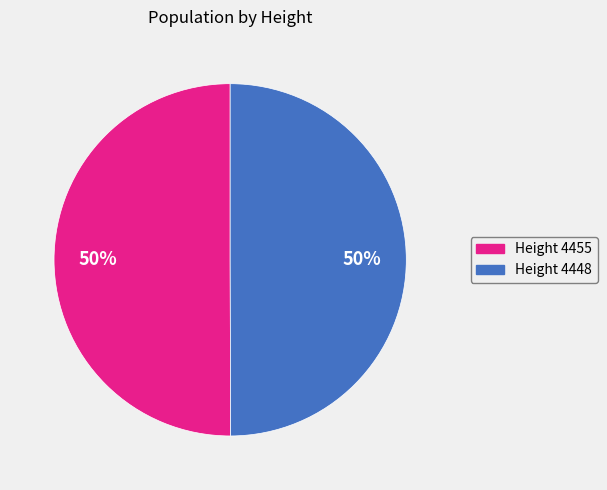

To the nearest percent, what is the average slice percentage?

50%